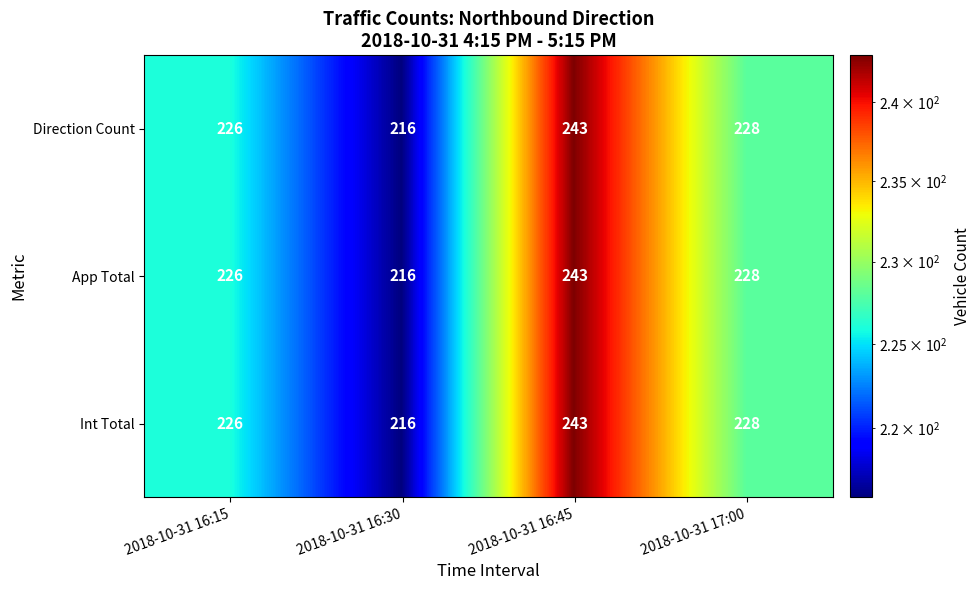

At which category is the sum across all series the highest?

2018-10-31 16:45